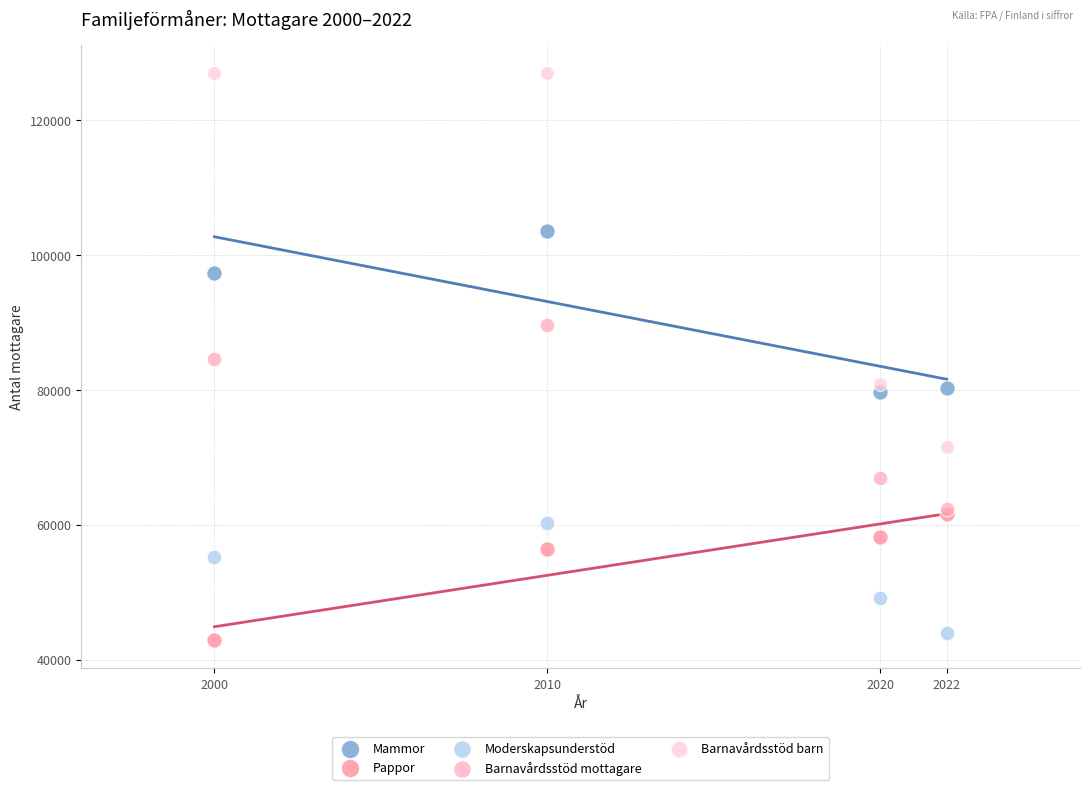

In the Barnavårdsstöd barn series, what Y value is closest to 99231?

80811